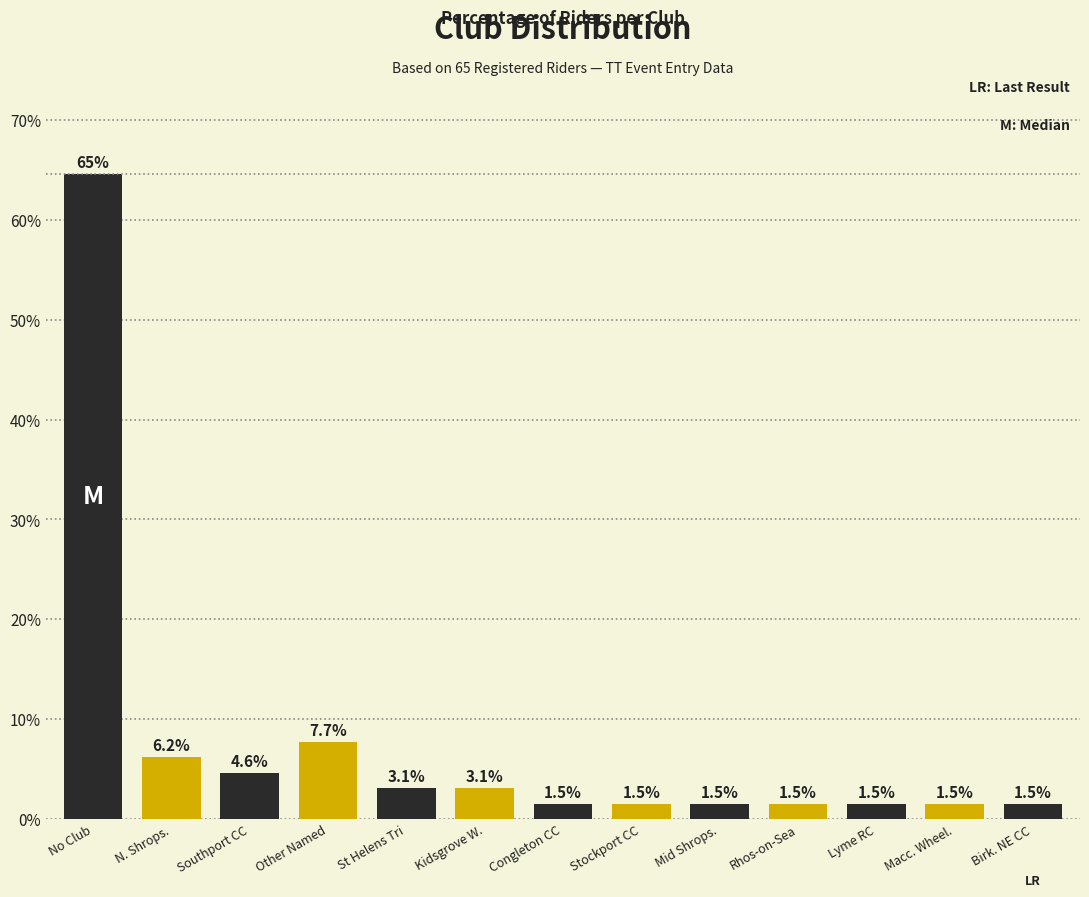

Reading left to right, what are all the values shown in this chart?

No Club=64.6	N. Shrops.=6.2	Southport CC=4.6	Other Named=7.7	St Helens Tri=3.1	Kidsgrove W.=3.1	Congleton CC=1.5	Stockport CC=1.5	Mid Shrops.=1.5	Rhos-on-Sea=1.5	Lyme RC=1.5	Macc. Wheel.=1.5	Birk. NE CC=1.5